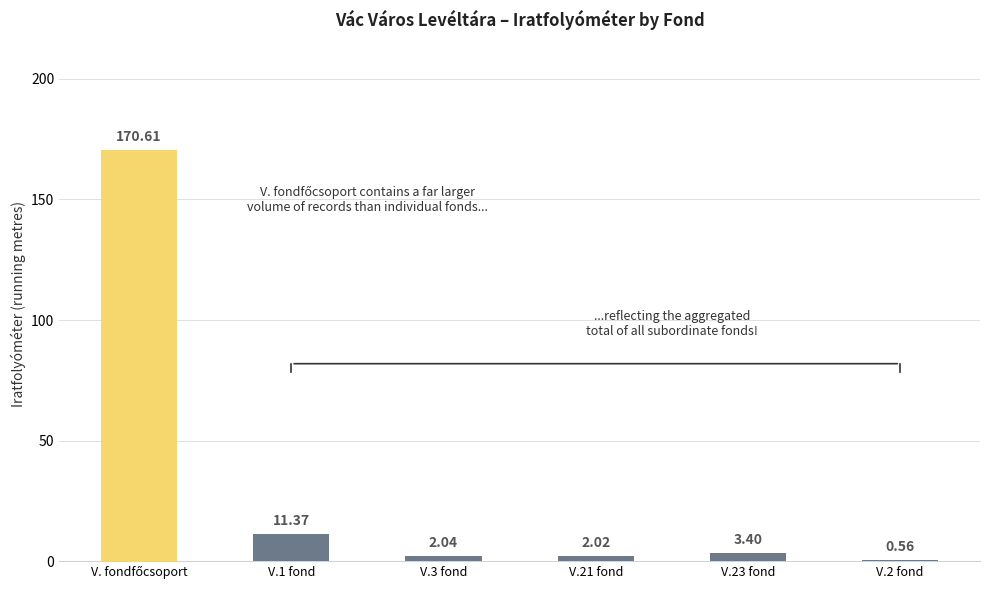

Between V.3 fond and V.23 fond, which is larger?

V.23 fond